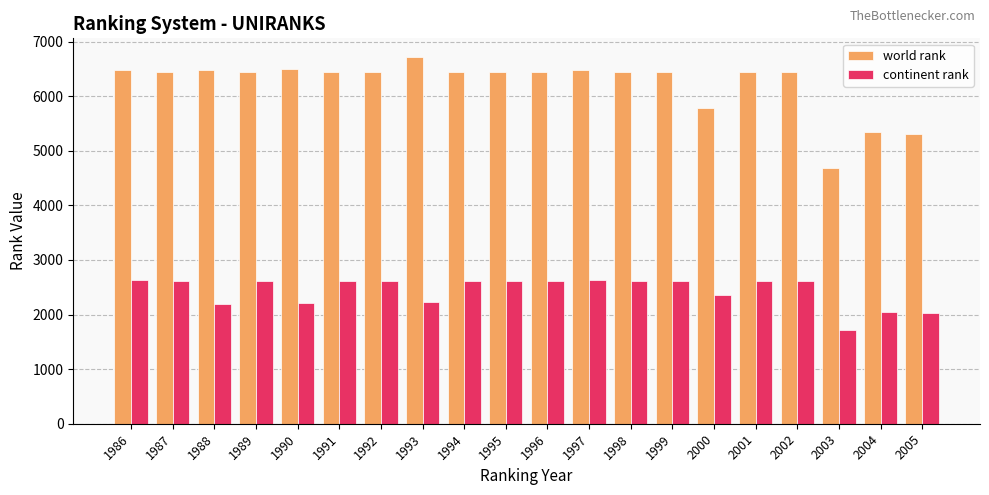

The continent rank series shows 1298 at 1993. True or false?

False